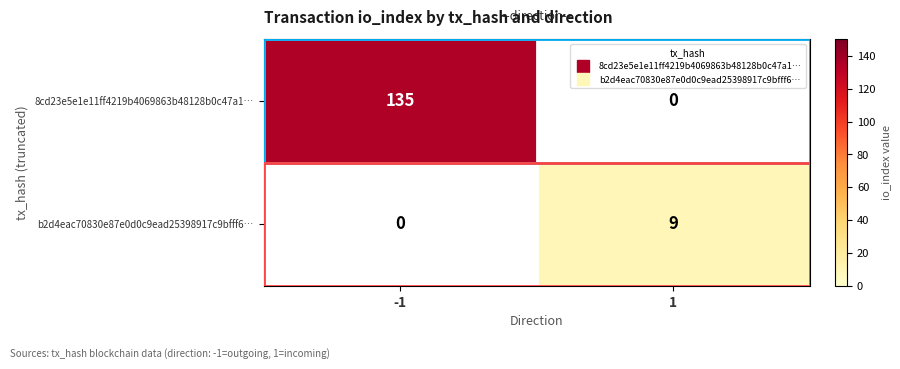

What is the difference between the maximum and minimum values in the 8cd23e5e1e11ff4219b4069863b48128b0c47a1… series?

135